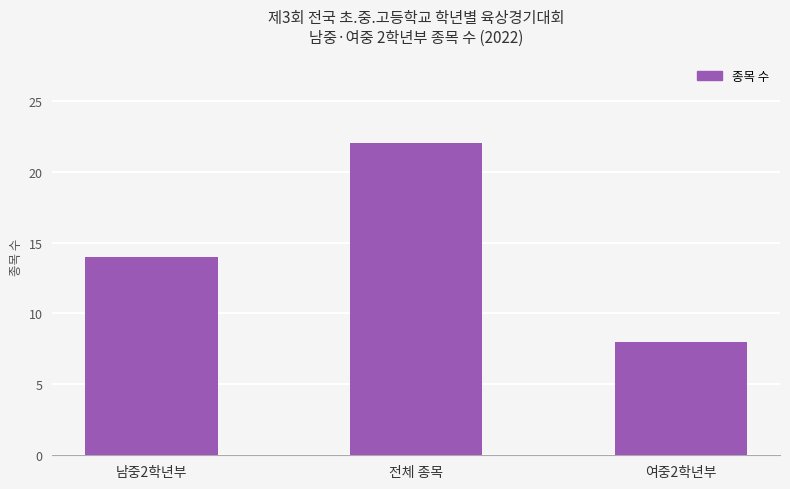

Count the number of data series in this chart.

1